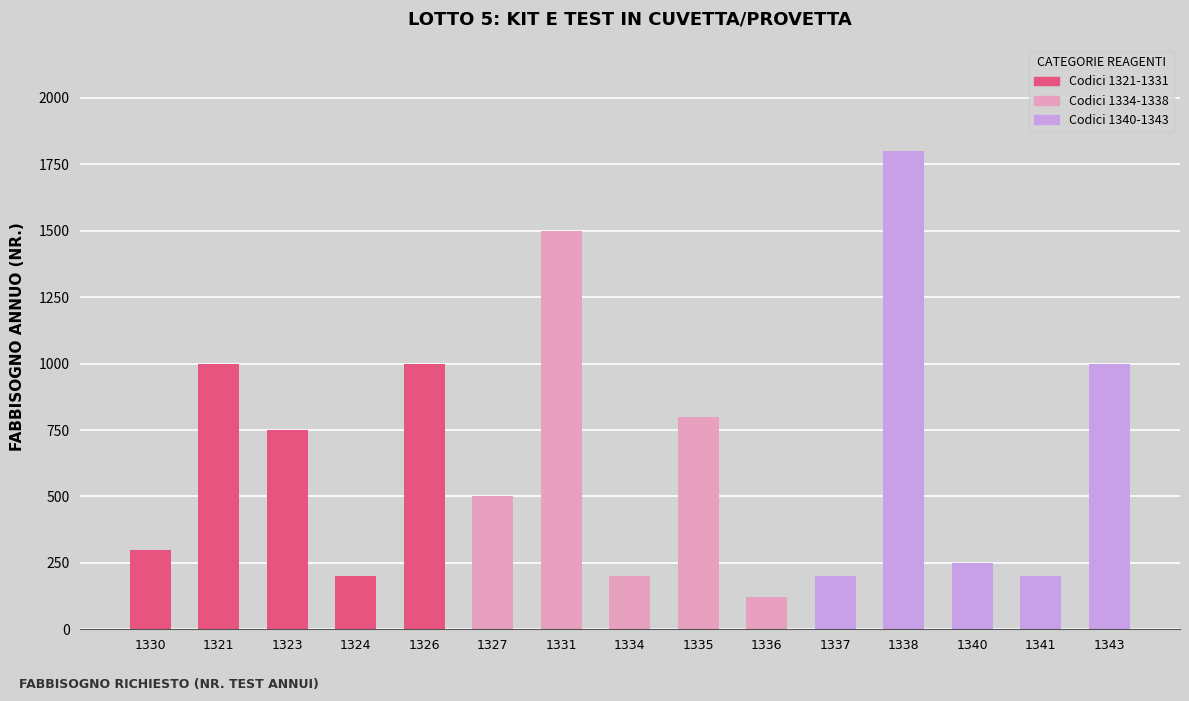

Which has a higher value, 1341 or 1326?

1326